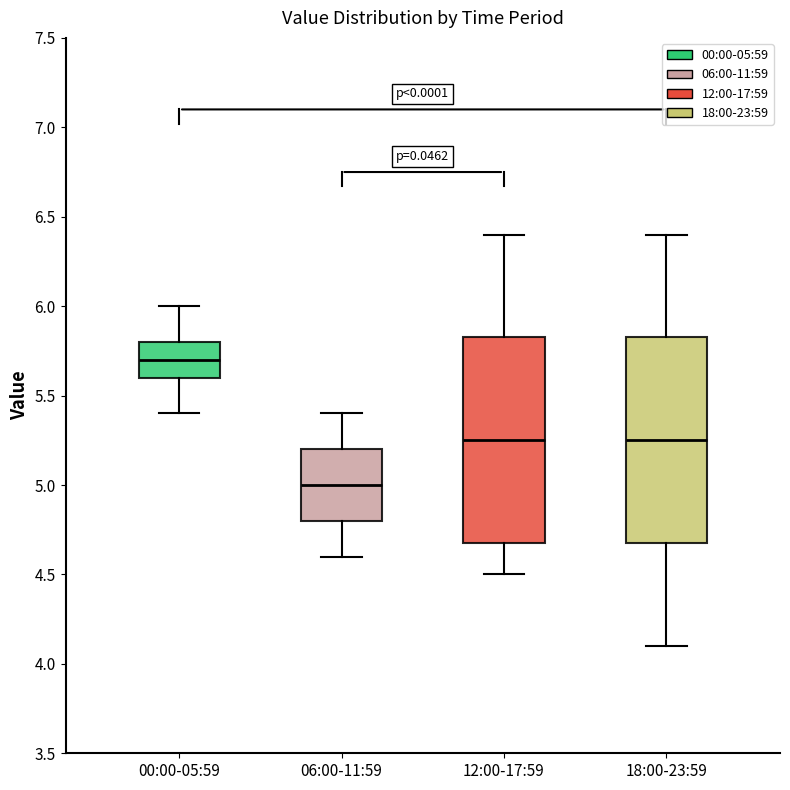

Where does the upper whisker of the box for 00:00-05:59 end on the y-axis? The values are not printed on the chart, so give them approximately, as read against the axis.

6.00